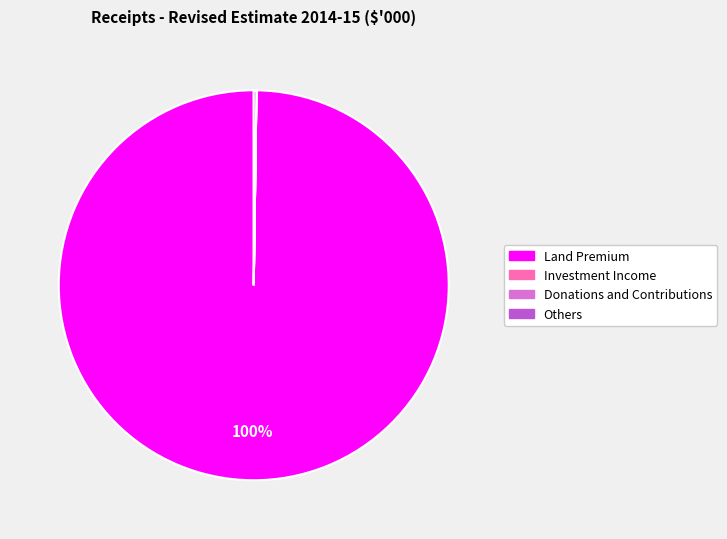

Is there a majority slice in this chart?

Yes